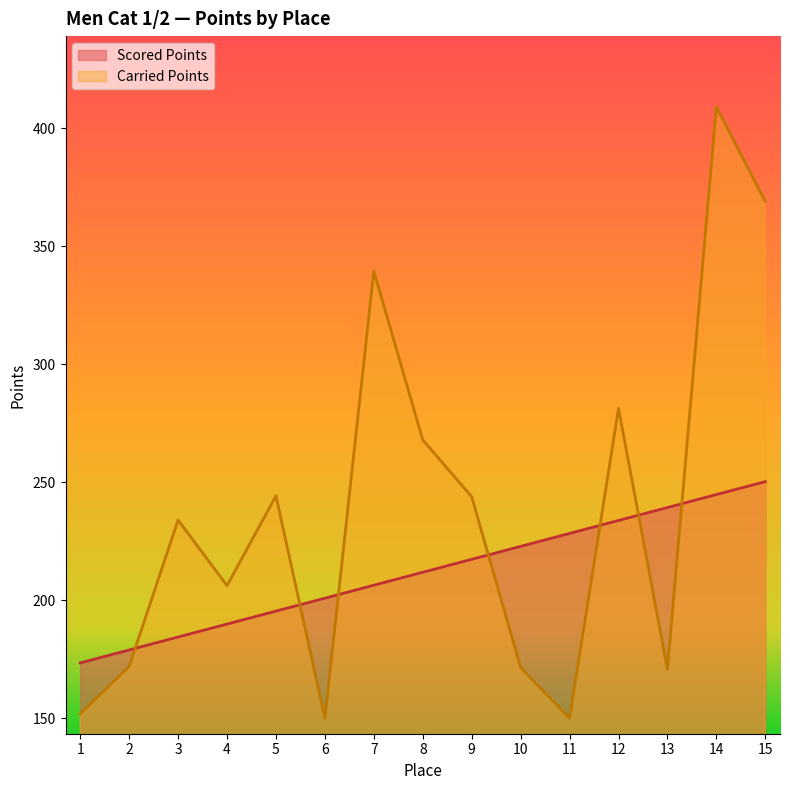

At which category does the chart reach its peak across all series?

14